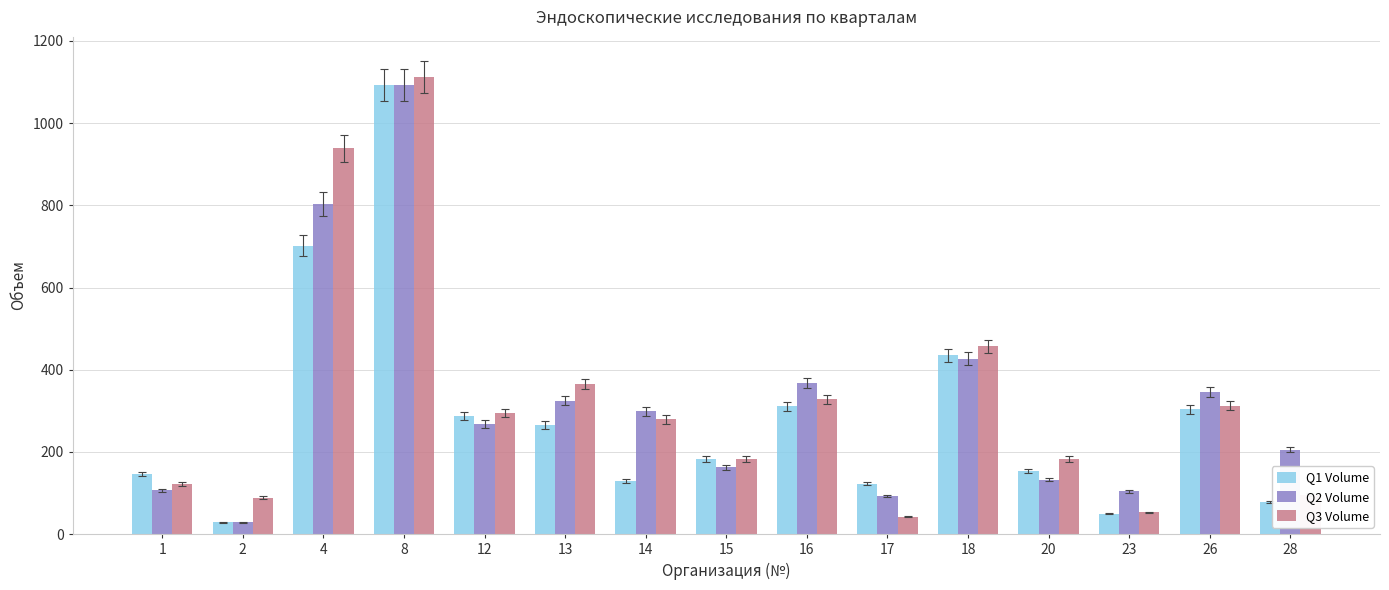

What is the spread (max minus min) of values at 17?

80